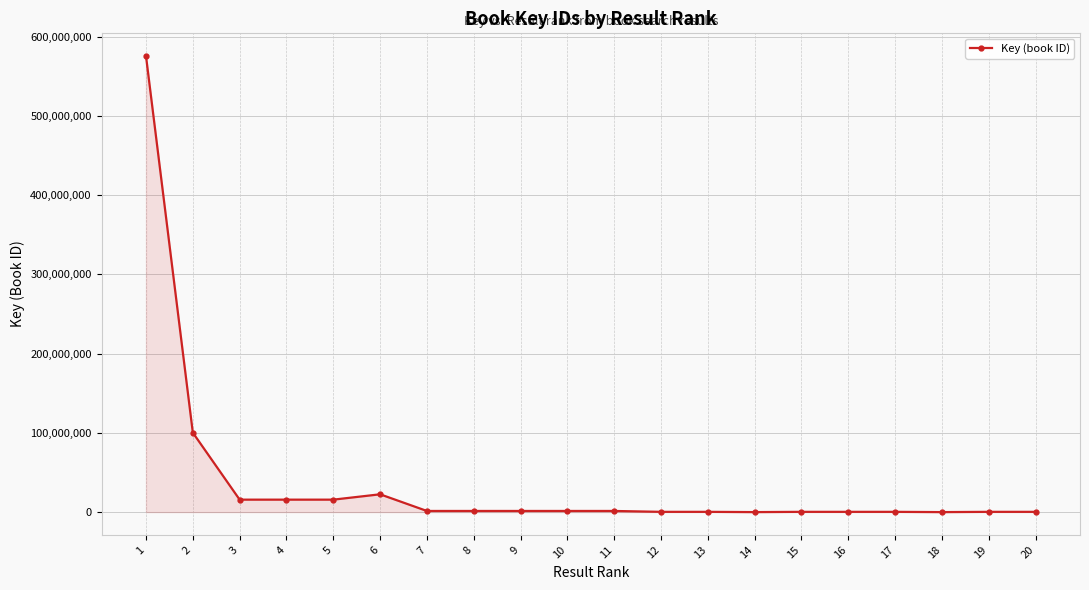

What is the sum of all values?

755006255